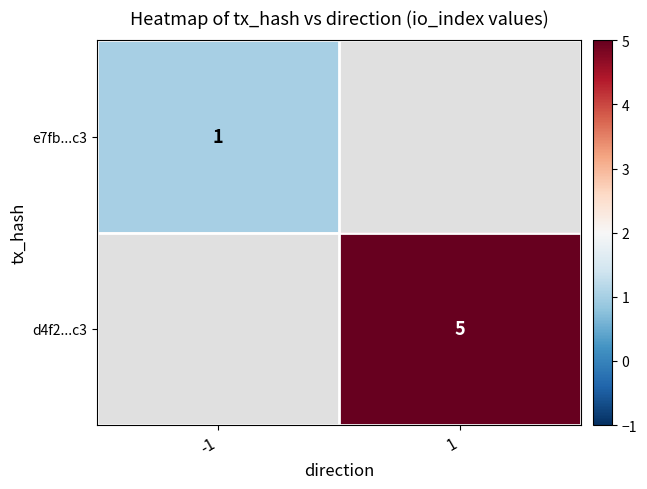

True or false: e7fb...c3 has a value of 1 at -1.

True